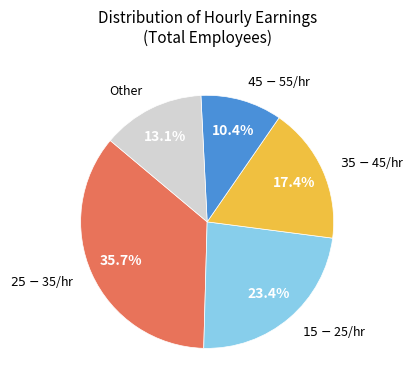

Does any single category account for the majority?

No